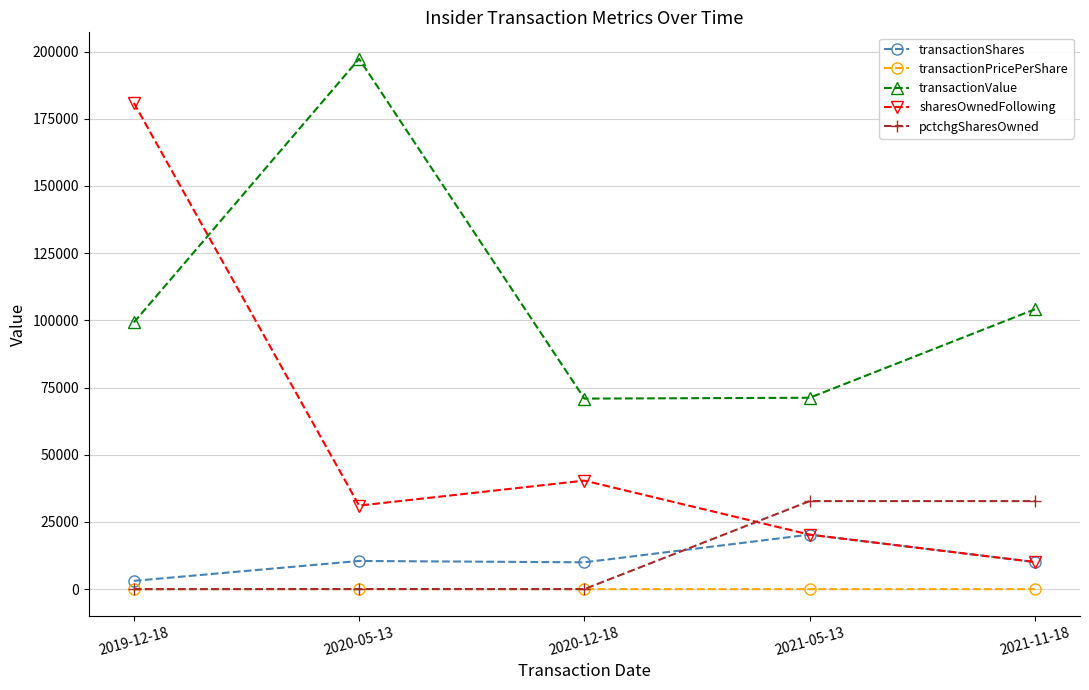

What is the spread (max minus min) of values at 2021-05-13?

71214.5